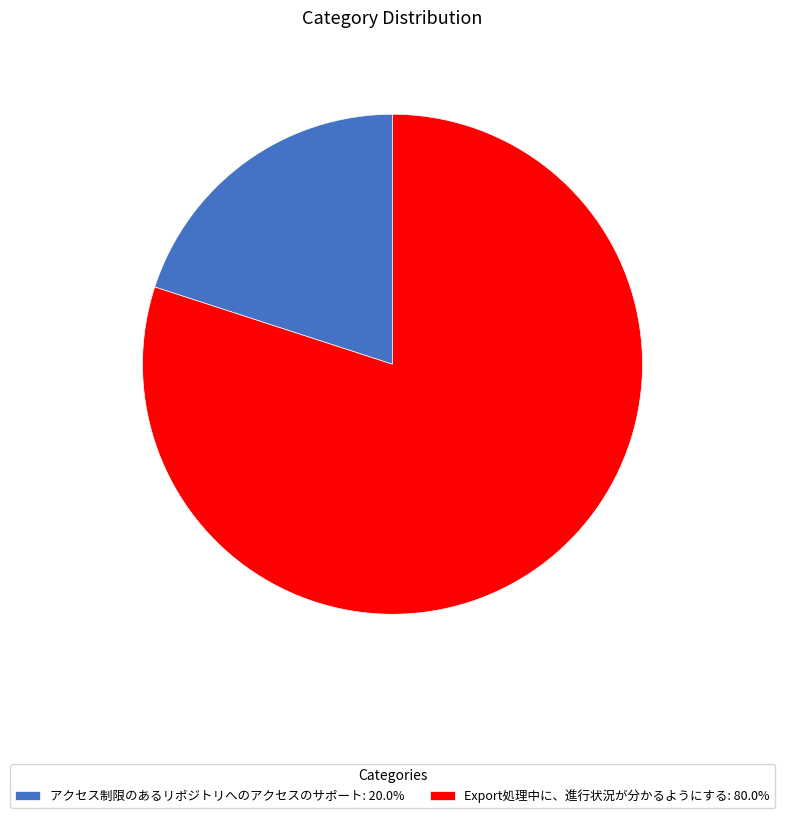

Is there any slice that represents more than half of the pie?

Yes